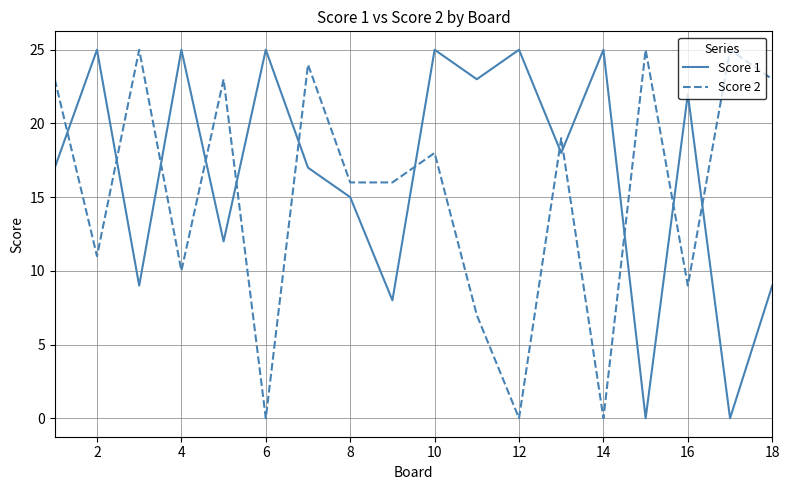

What is the maximum value for Score 1?

25